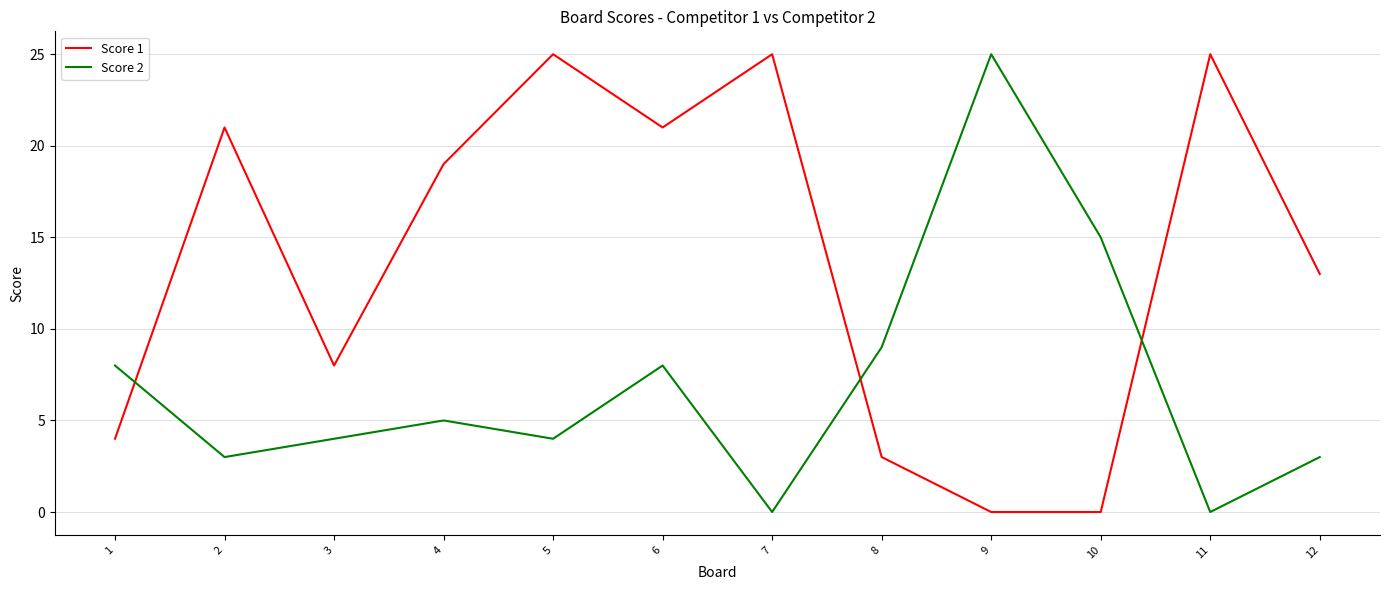

Which series changed the most between 7 and 12?

Score 1